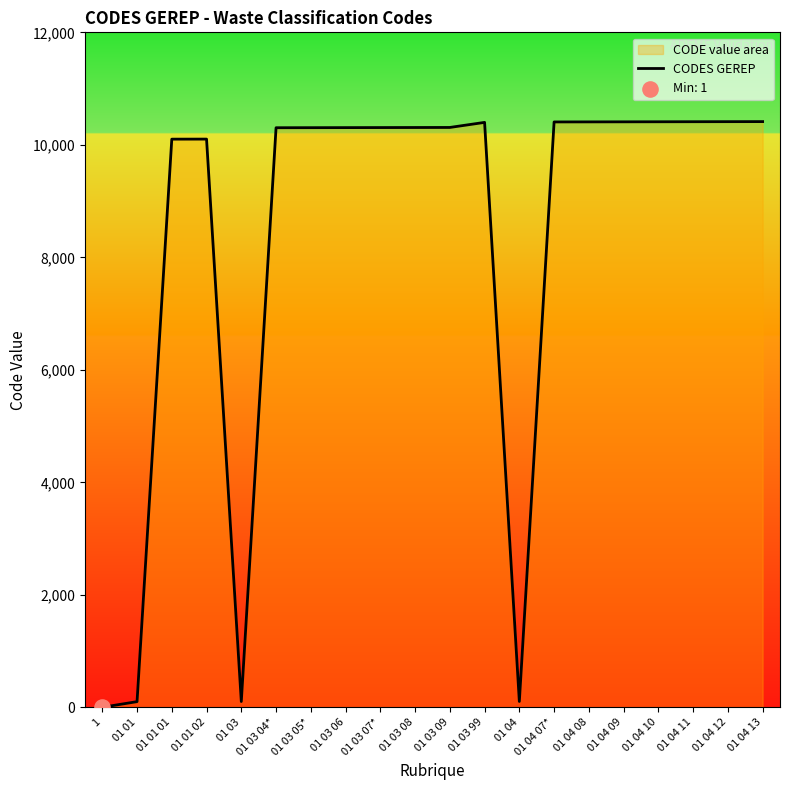

What is the change in value from 01 03 07* to 01 04 07*?

+100